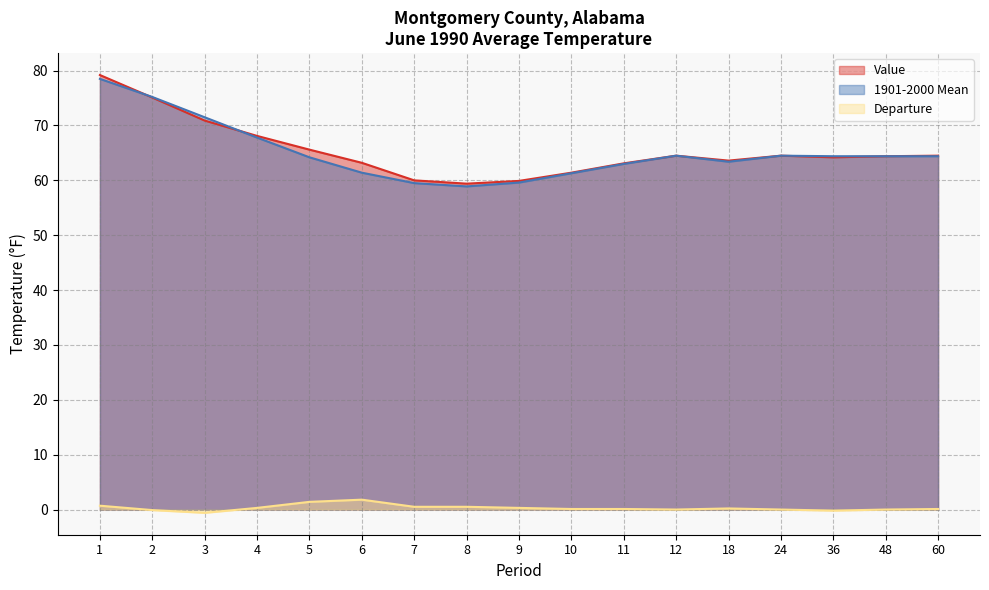

What is the value of the Value point at the 9th from the left?

59.9